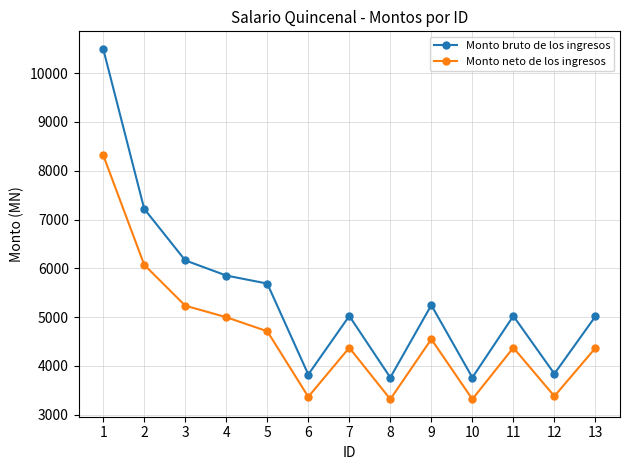

What is the total value across all series at 1?

18819.4